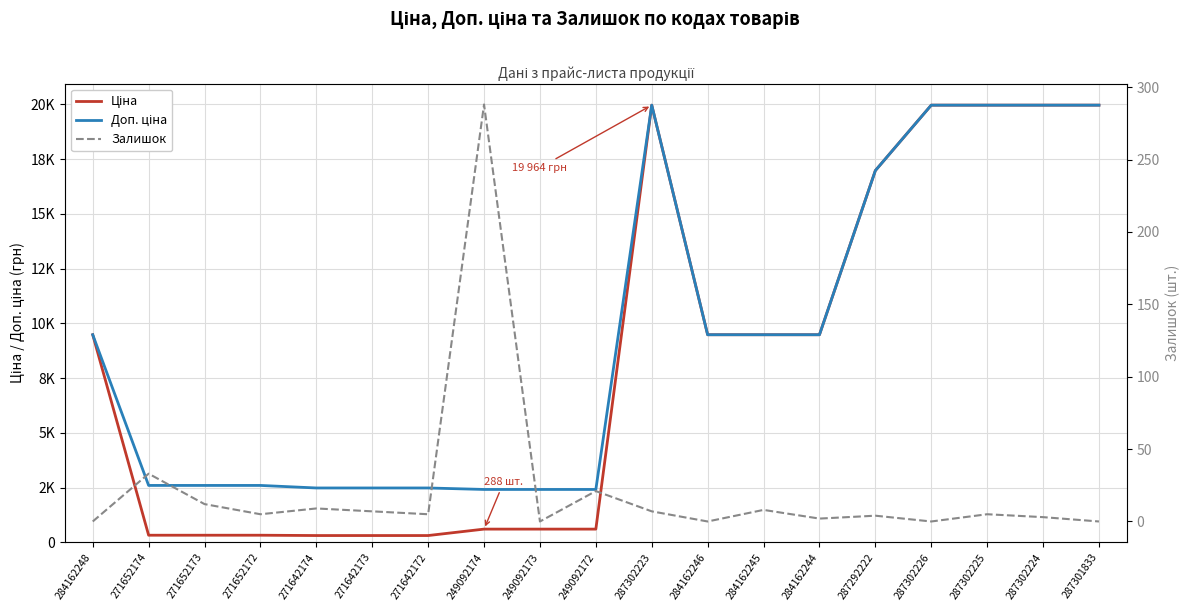

At which label is Доп. ціна closest to 11189?

284162248